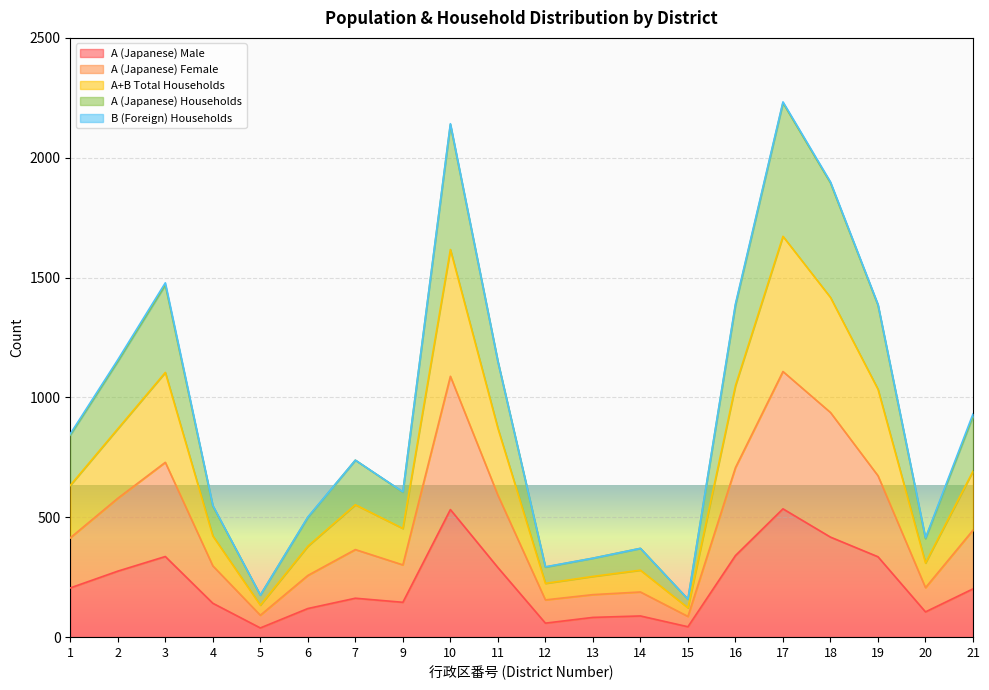

How many data points in A (Japanese) Male are above 201?

9